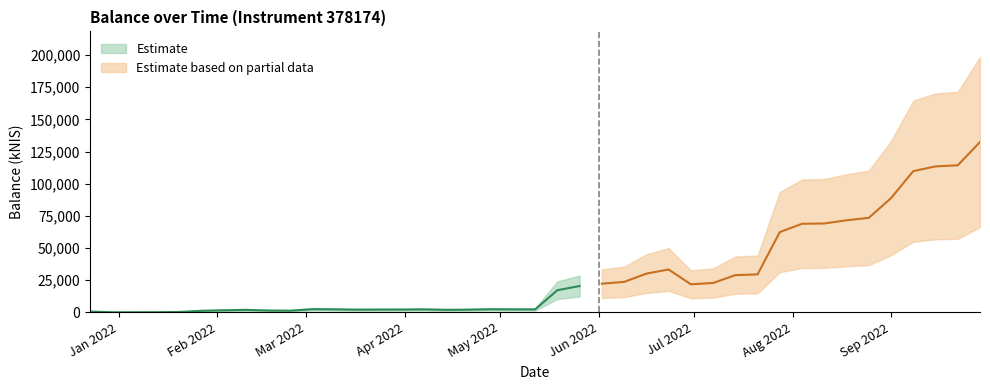

Reading left to right, what are all the values shown in this chart?

2021-12-23=577.2	2021-12-30=0.0	2022-01-13=61.9	2022-01-20=229.4	2022-01-27=1152.1	2022-02-03=1536.4	2022-02-10=1865.8	2022-02-17=1352.1	2022-02-24=1237.3	2022-03-03=2393.2	2022-03-10=2262.1	2022-03-16=2013.6	2022-03-24=2072.1	2022-03-31=2082.2	2022-04-07=2238.3	2022-04-14=1869.3	2022-04-20=1959.4	2022-04-28=2336.7	2022-05-03=2244.8	2022-05-12=2233.1	2022-05-19=17162.6	2022-05-26=20409.5	2022-06-02=22223.3	2022-06-09=23618.2	2022-06-16=30049.1	2022-06-23=33272.6	2022-06-30=21780.8	2022-07-07=22773.8	2022-07-14=28887.9	2022-07-21=29461.8	2022-07-28=62363.2	2022-08-04=68837.2	2022-08-11=69065.8	2022-08-18=71539.9	2022-08-25=73454.6	2022-09-01=88755.4	2022-09-08=109780.9	2022-09-15=113456.1	2022-09-22=114313.4	2022-09-29=132396.6